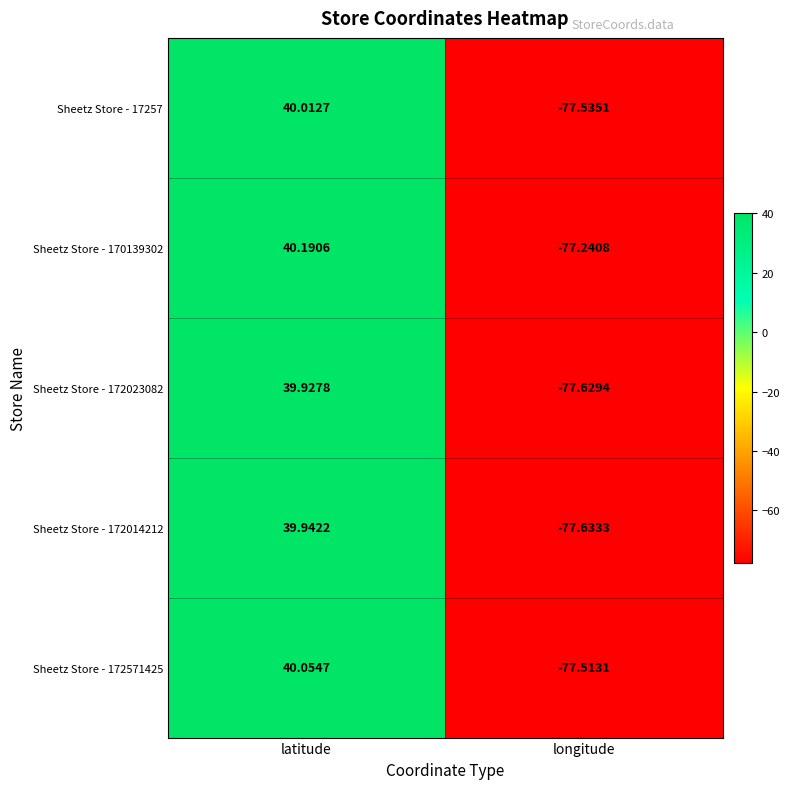

List the labels in order of Sheetz Store - 172023082 value, smallest first.

longitude, latitude